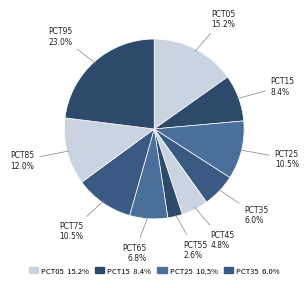

How many slices are in this pie chart?

10